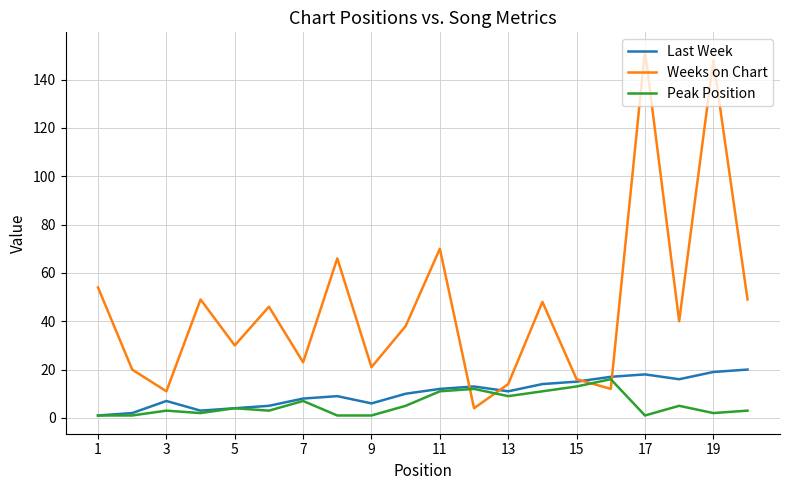

Which series has the widest spread of values?

Weeks on Chart